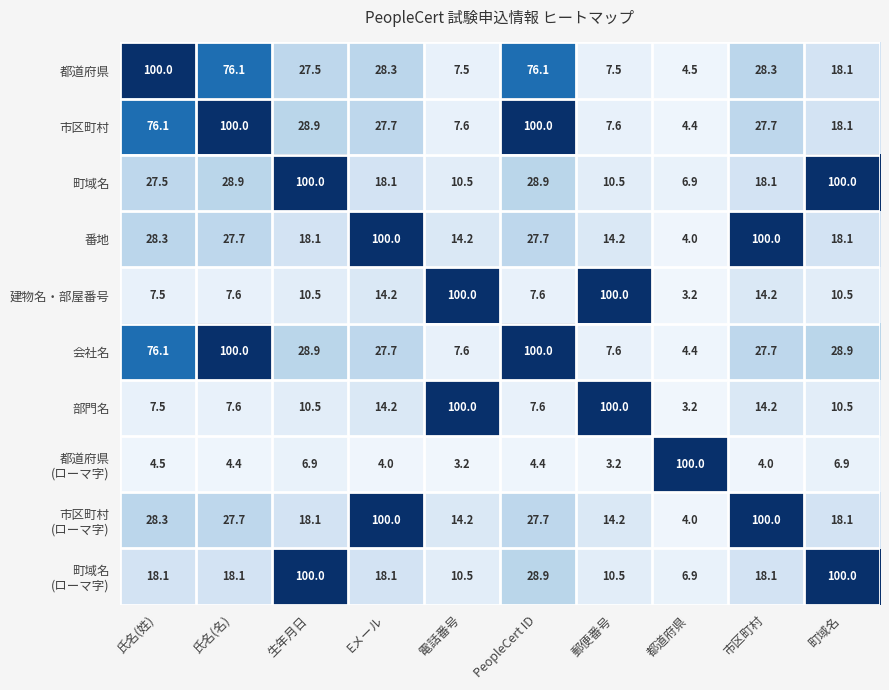

What is the greatest value displayed?

100.0